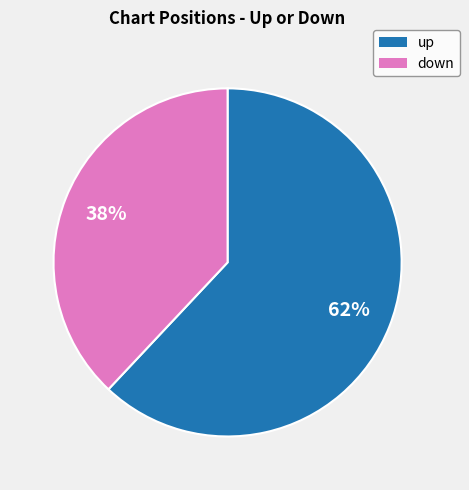

Does down account for over 50% of the chart?

No